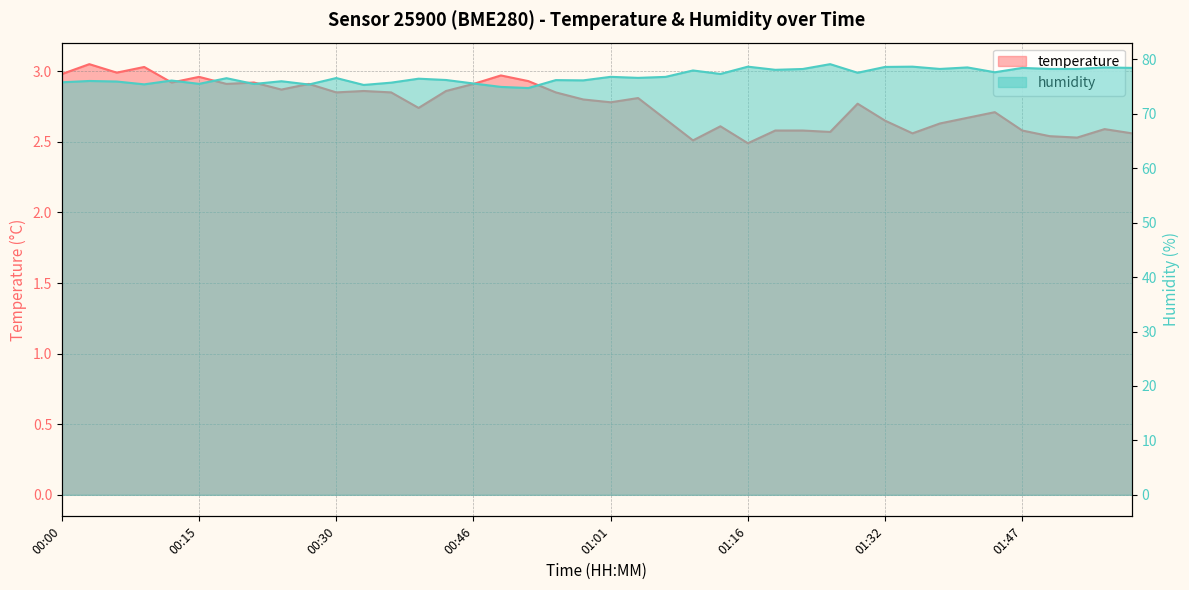

Rank the categories by humidity value from highest to lowest.

01:26, 01:16, 01:35, 01:32, 01:41, 01:56, 01:47, 01:59, 01:38, 01:50, 01:53, 01:23, 01:20, 01:10, 01:44, 01:29, 01:13, 01:01, 01:07, 01:04, 00:30, 00:18, 00:40, 00:43, 00:55, 00:58, 00:12, 00:03, 00:24, 00:06, 00:00, 00:37, 00:46, 00:15, 00:21, 00:09, 00:27, 00:34, 00:49, 00:52